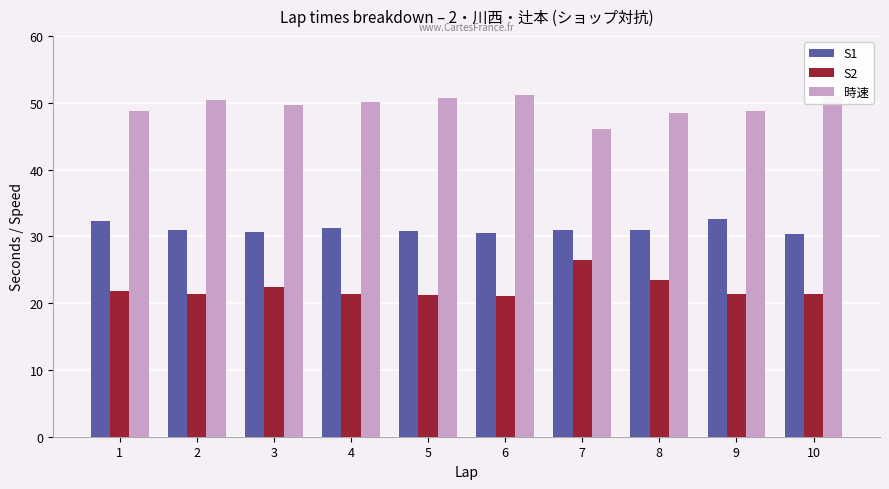

What is the difference between the highest and lowest values at 1?

27.1